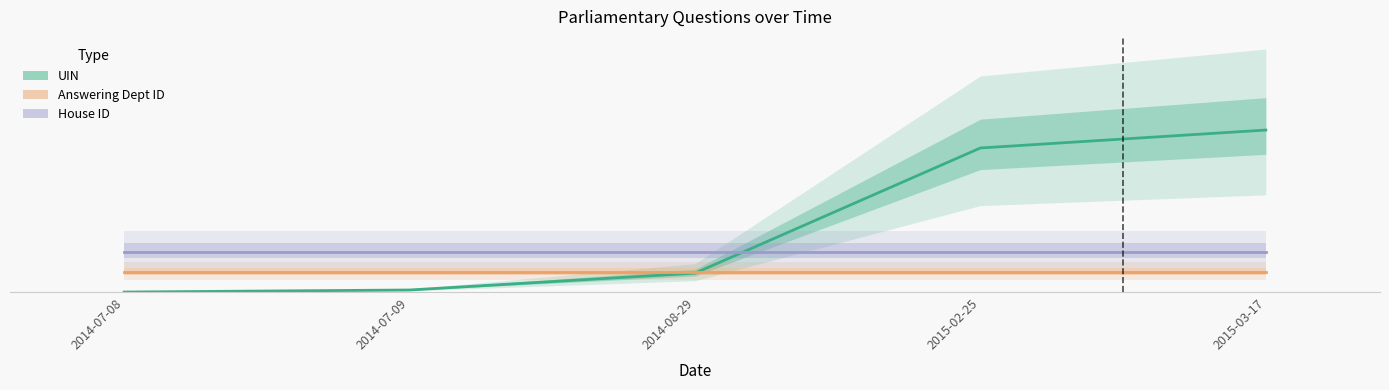

Reading right to left, what are all the values shown in this chart?

UIN: 40.0	35.6	4.7	0.5	0.0
Answering Dept ID: 5.0	5.0	5.0	5.0	5.0
House ID: 10.0	10.0	10.0	10.0	10.0